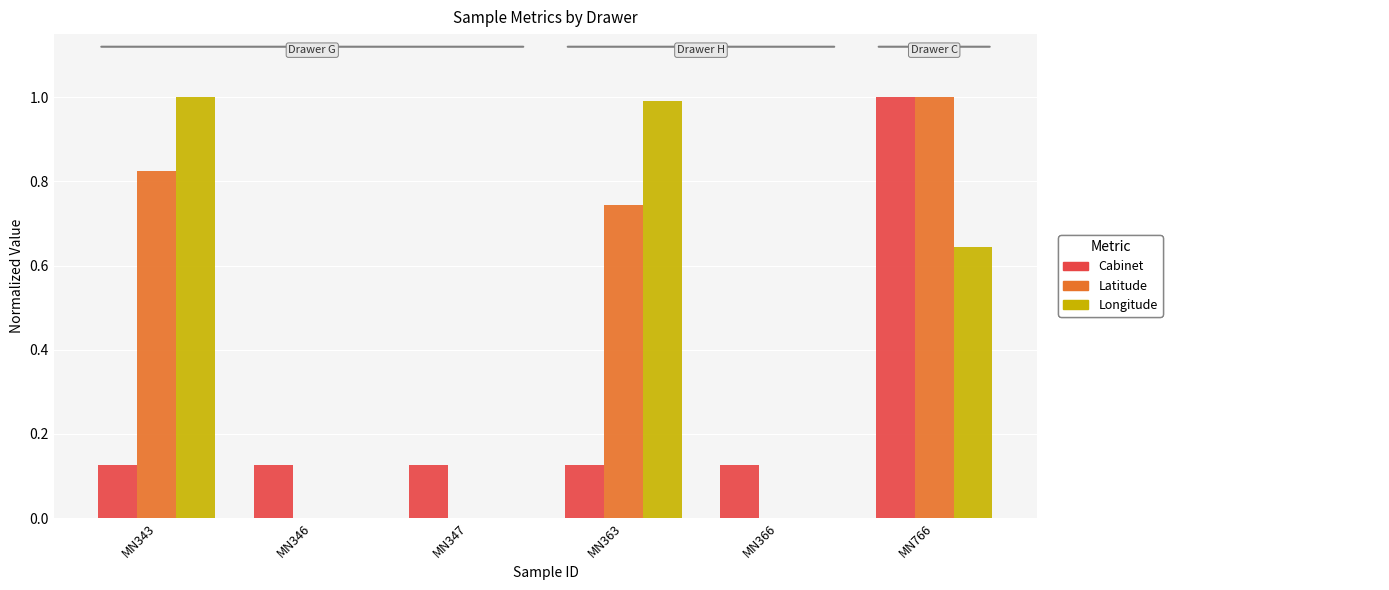

What is the total value across all series at MN766?

2.6